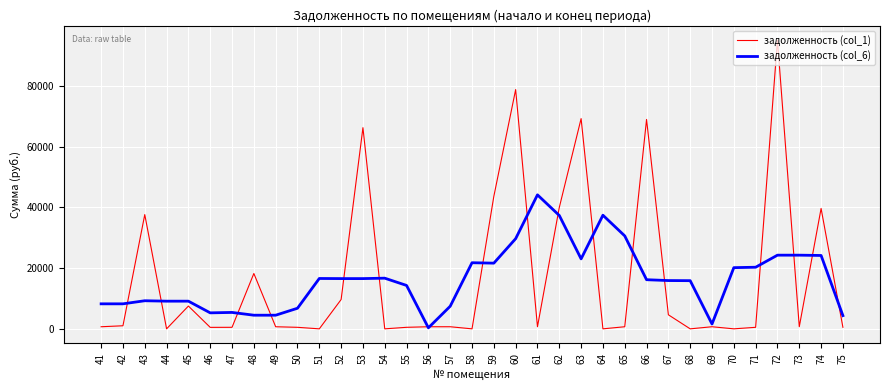

How many series are shown in this chart?

2